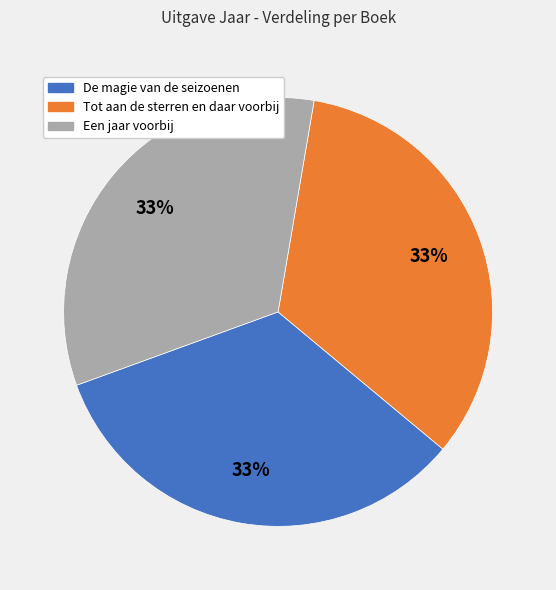

How many slices are in this pie chart?

3